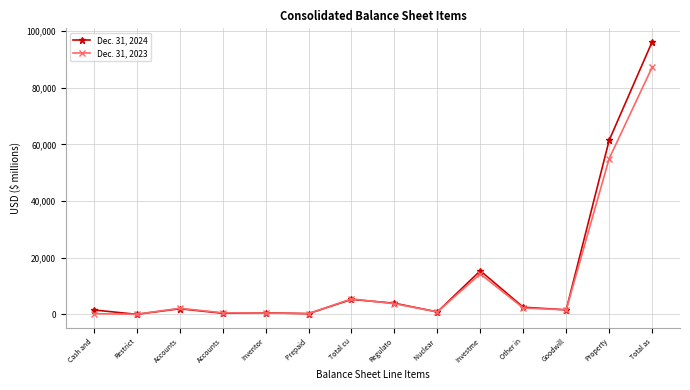

What value does the Dec. 31, 2024 series have at Investme, to the nearest 50?

15400